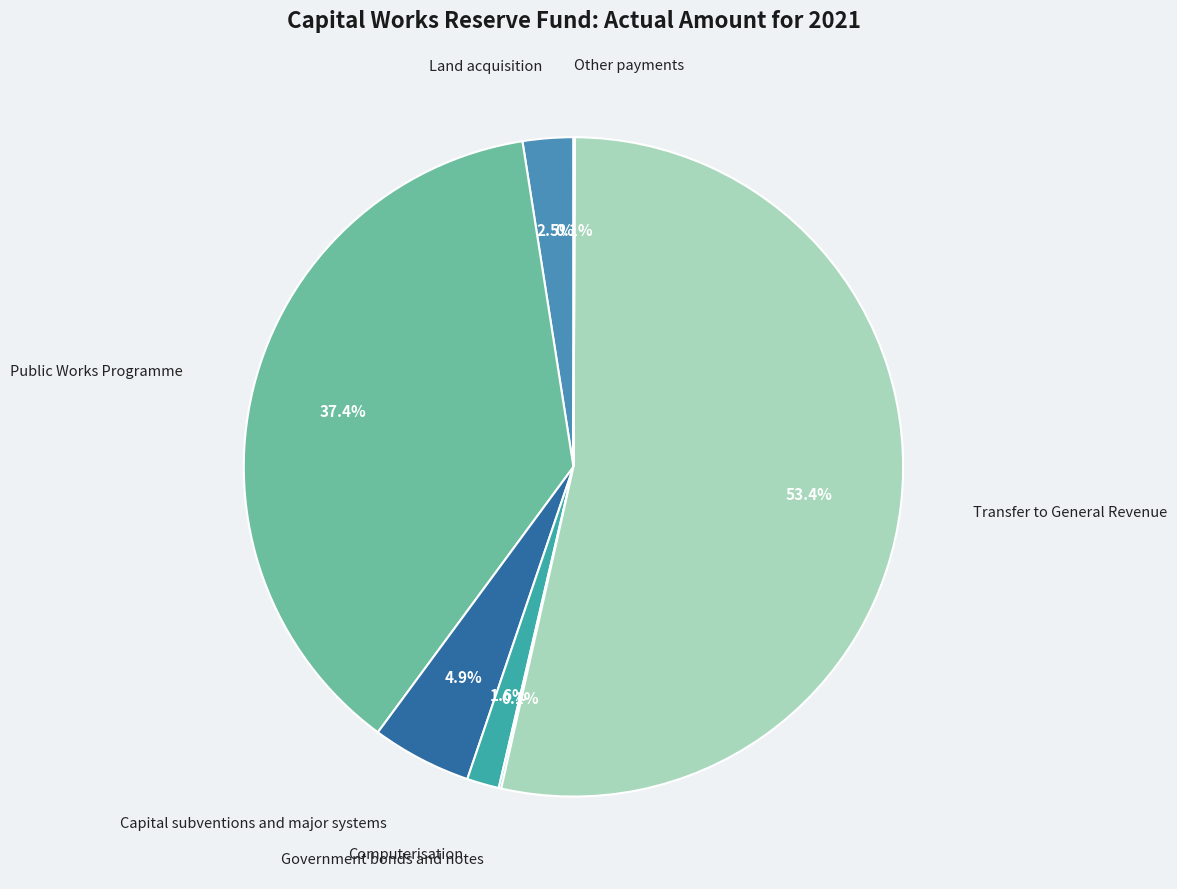

Approximately how many times larger is the value at Capital subventions and major systems compared to Land acquisition?

2.0